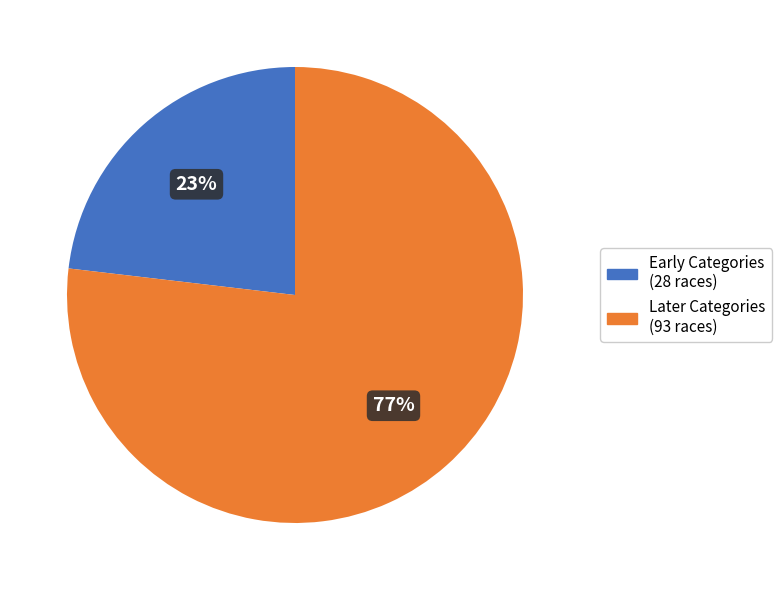

To the nearest percent, what percentage of the pie is Later Categories (93 races)?

77%